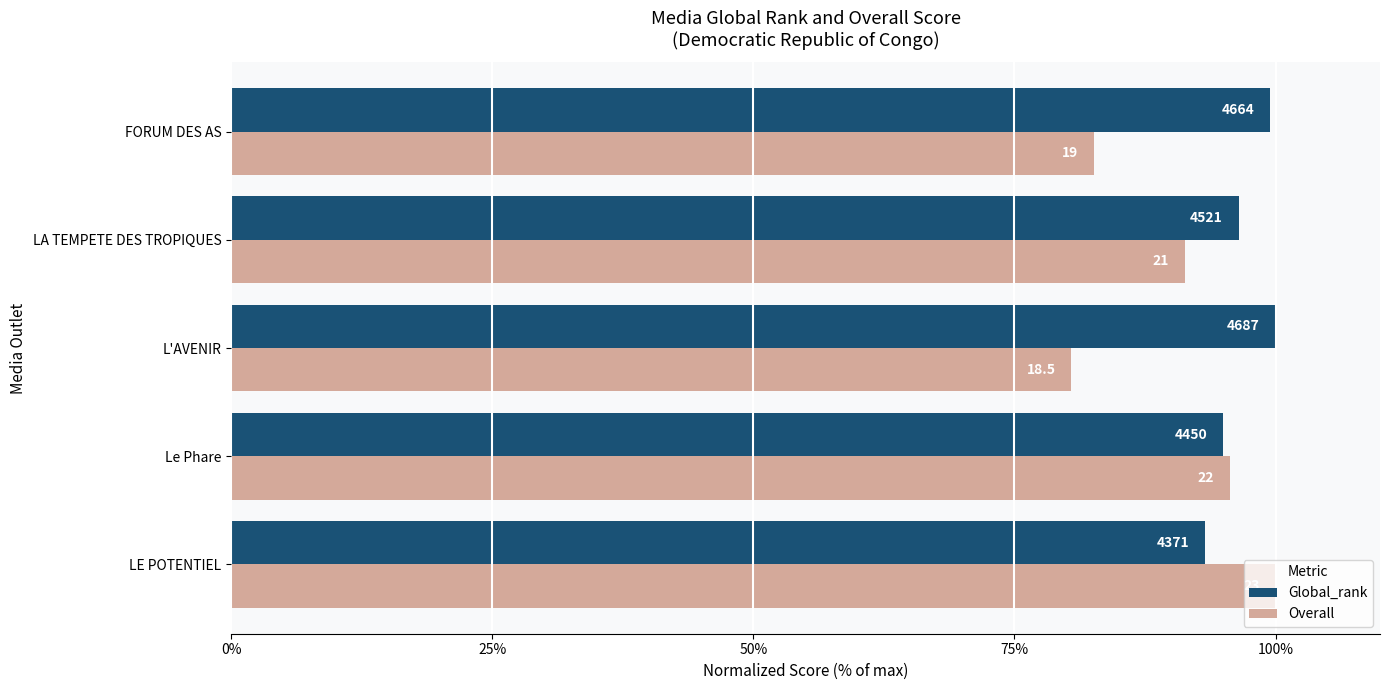

What are all the series names shown in the legend?

Global_rank, Overall